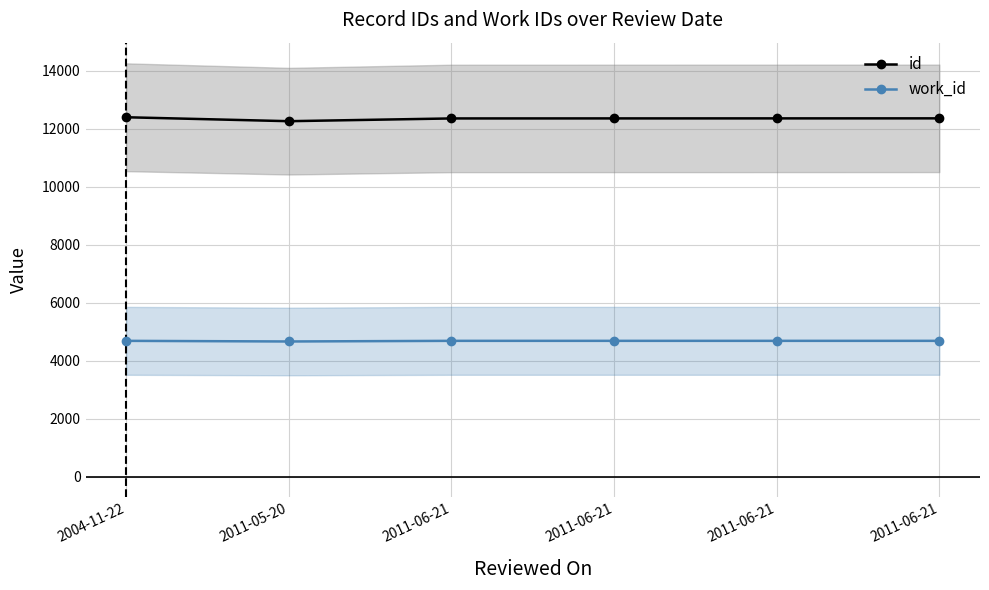

Where is work_id nearest to the value 4674?

2004-11-22